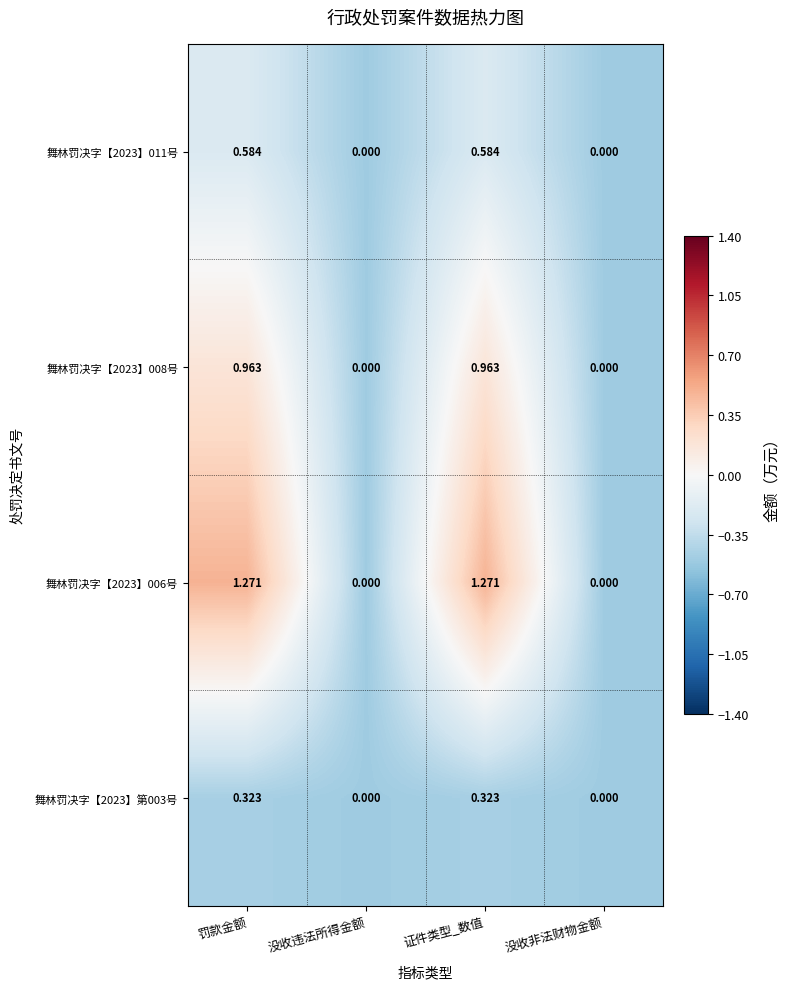

At which label does 舞林罚决字【2023】006号 first exceed 1?

罚款金额